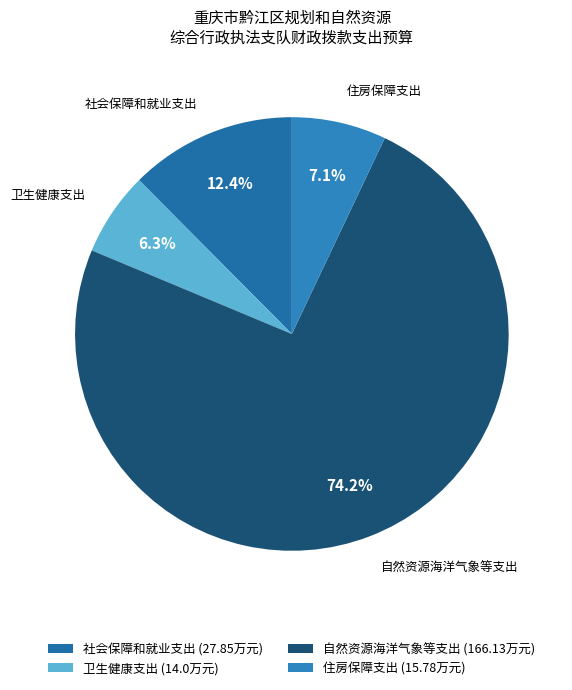

True or false: 住房保障支出 accounts for 1% of the total.

False